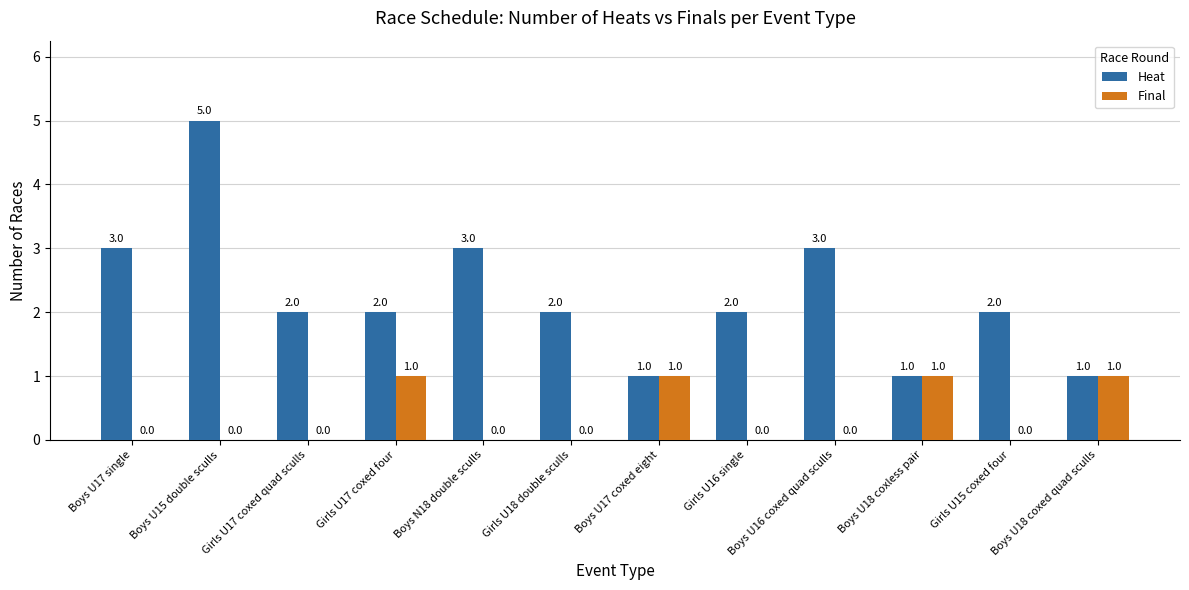

Which series changed the most between Boys U15 double sculls and Boys U18 coxed quad sculls?

Heat